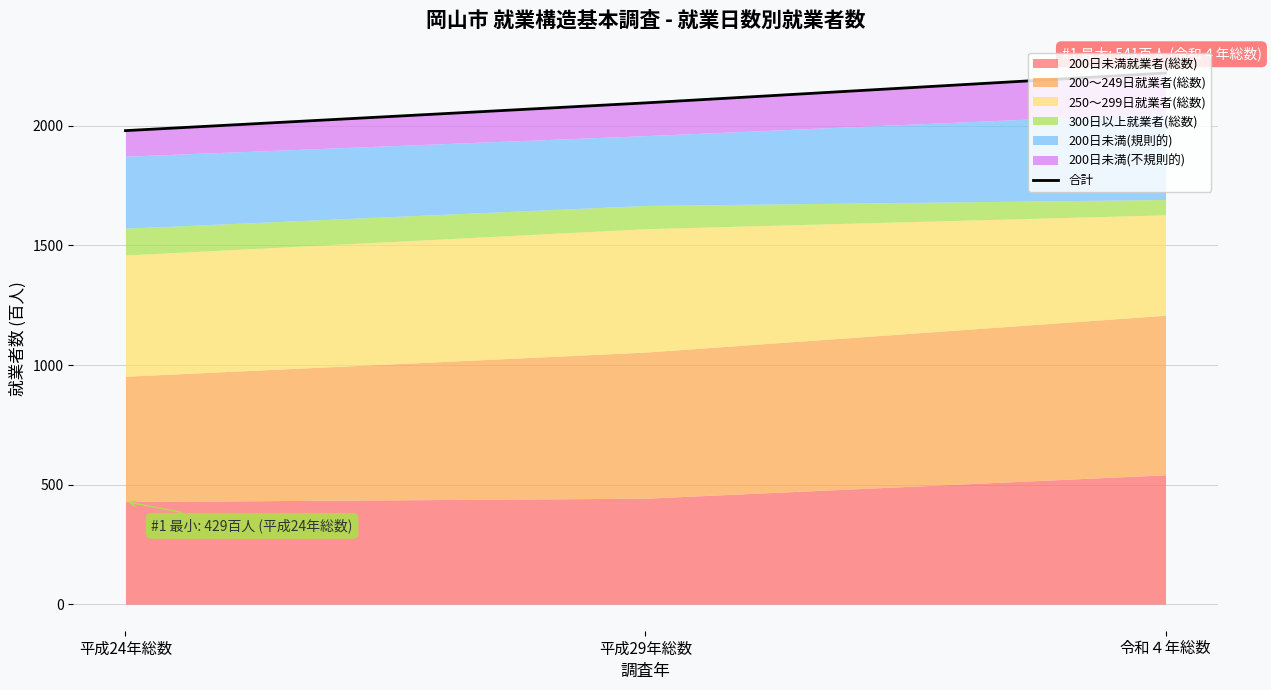

What is the average value?

2099